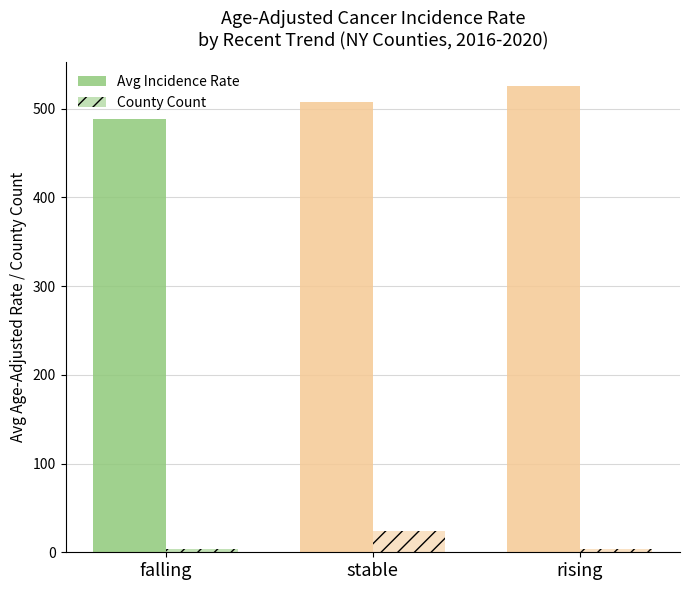

Reading left to right, extract all data points from this chart.

Avg Incidence Rate: falling=488.2	stable=507.9	rising=525.8
County Count: falling=4.0	stable=24.0	rising=4.0